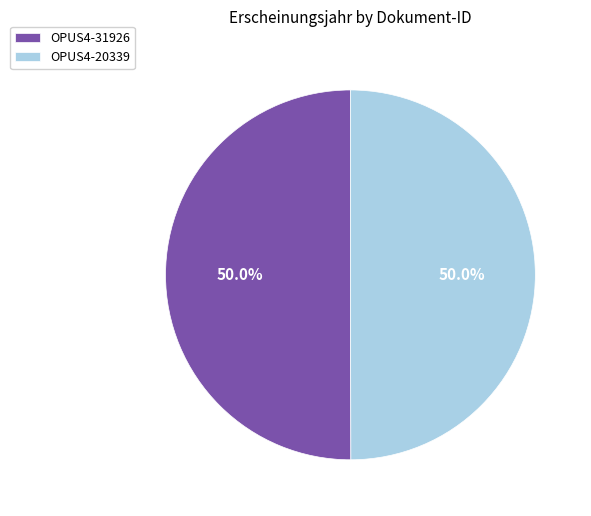

What portion of the pie excludes OPUS4-20339?

50.0%